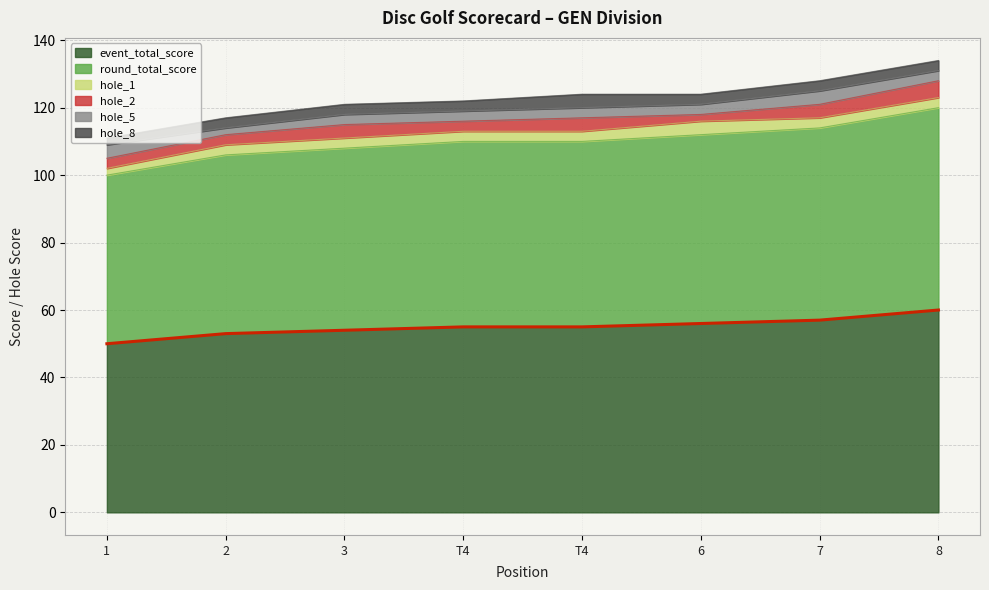

True or false: hole_2 has more than 0 interior local peaks.

True